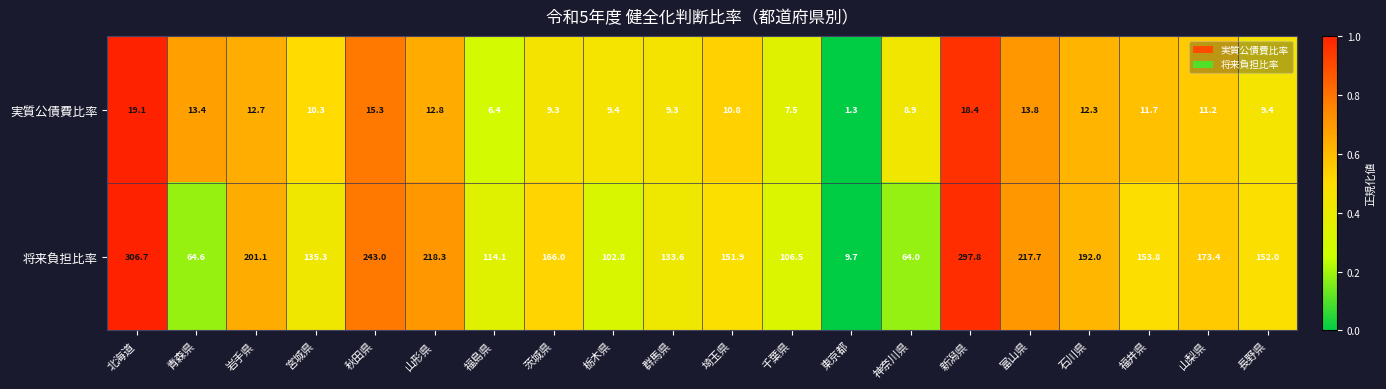

The 実質公債費比率 series shows 29.0 at 新潟県. True or false?

False